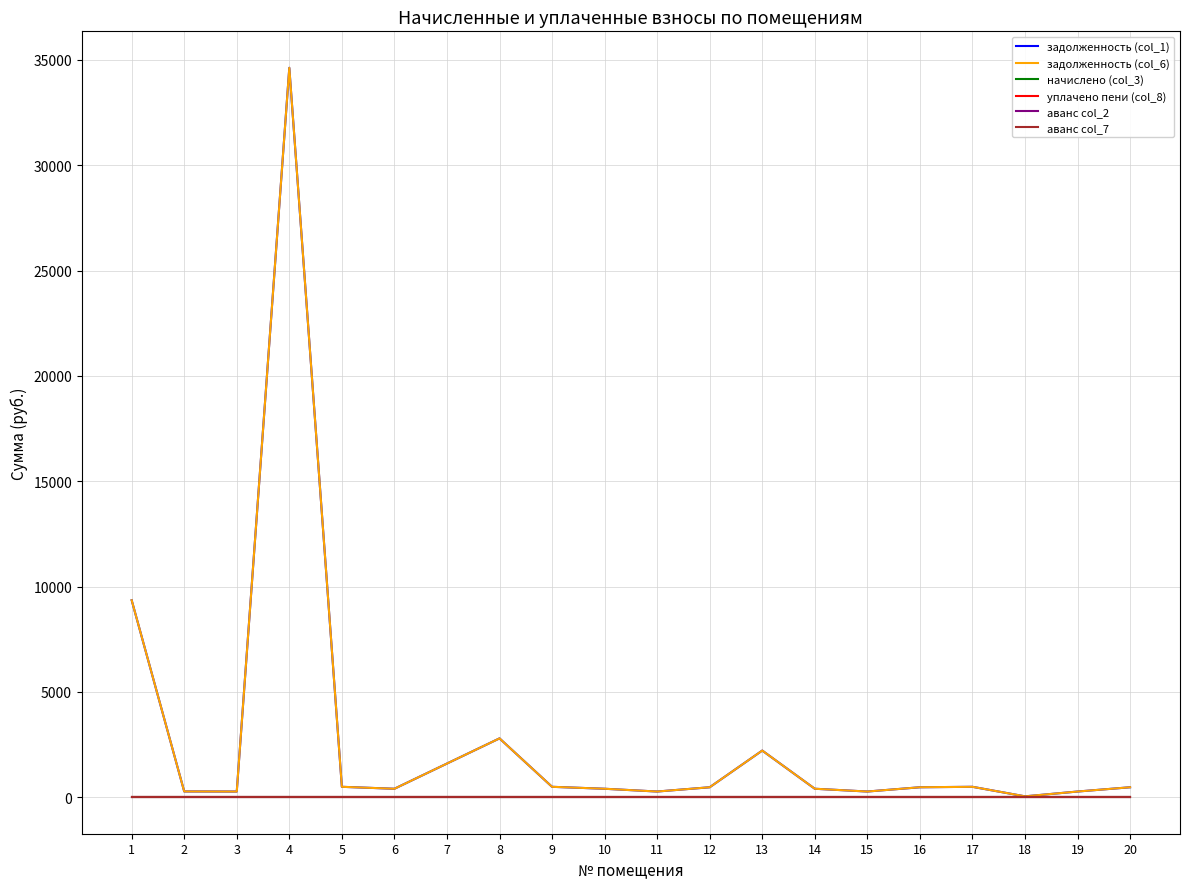

True or false: уплачено пени (col_8) has more than 2 interior local peaks.

False